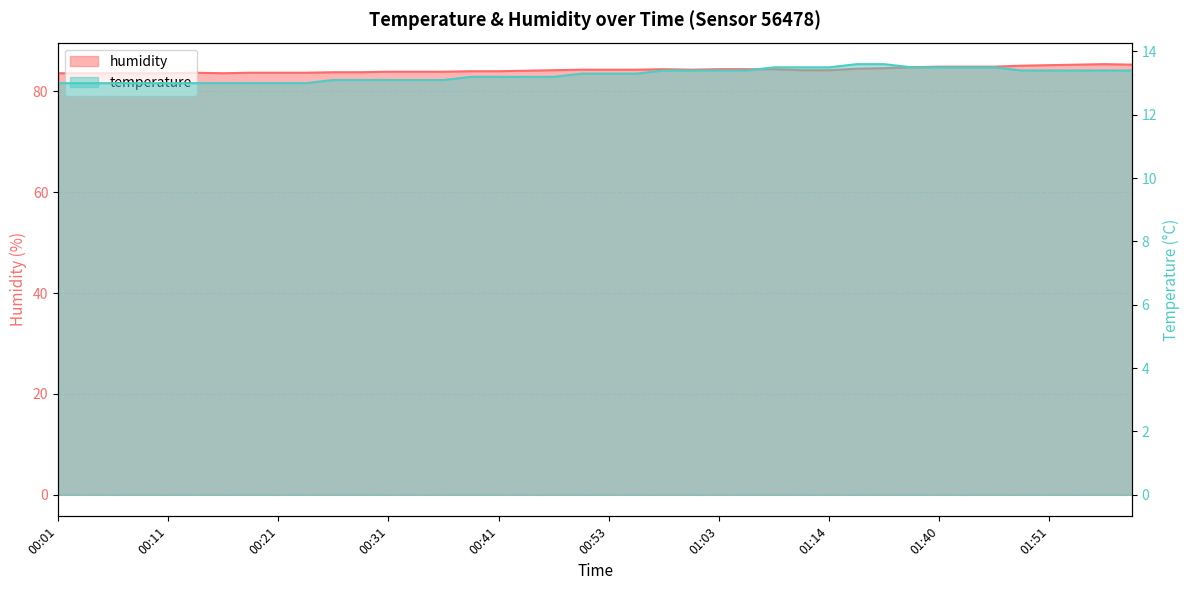

True or false: temperature has a value of 18.8 at 00:11.

False